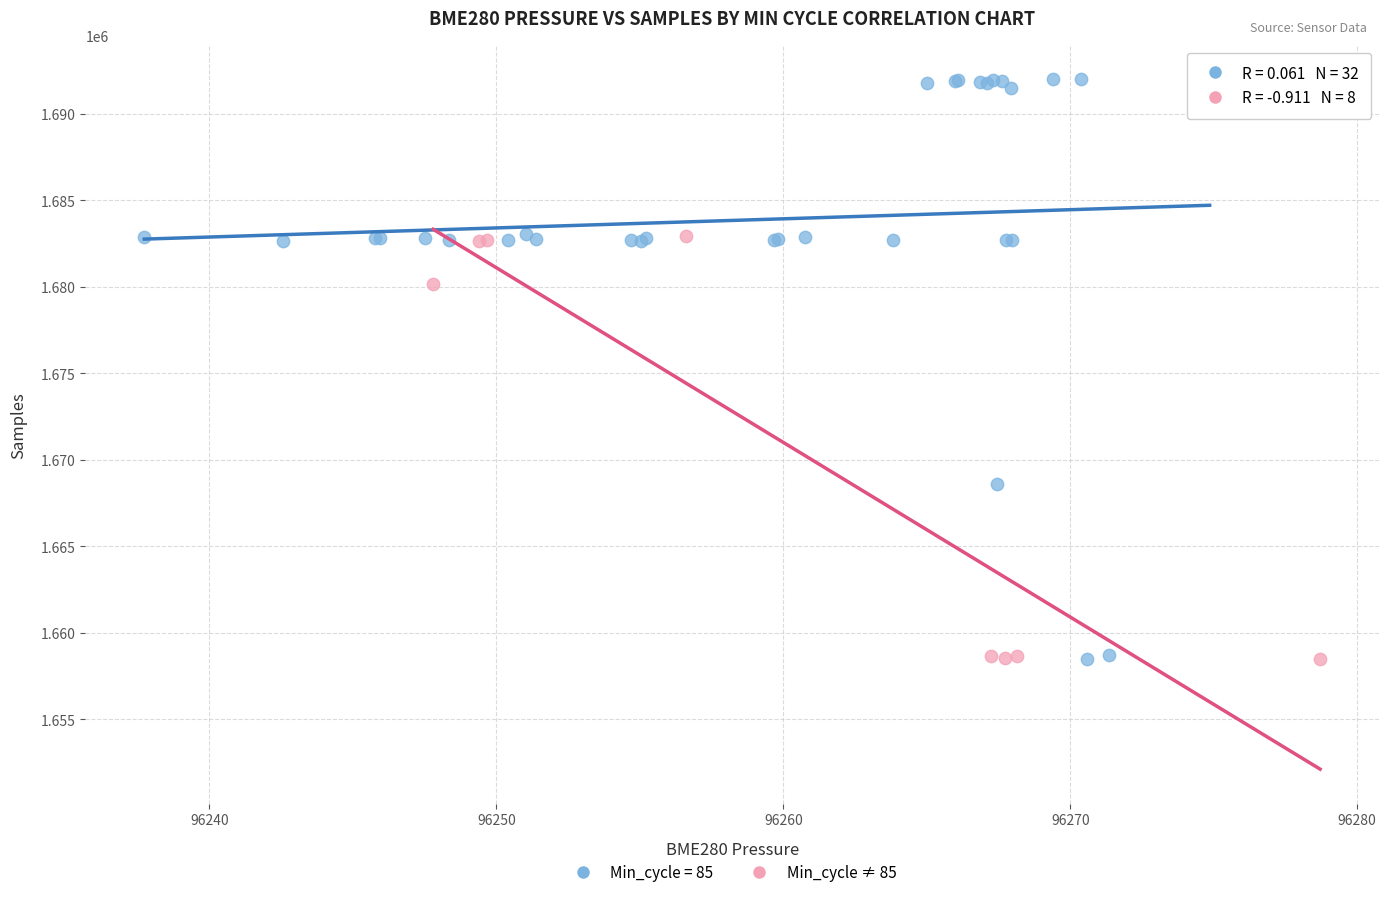

Which series has the largest Y range (max minus min)?

Min_cycle = 85